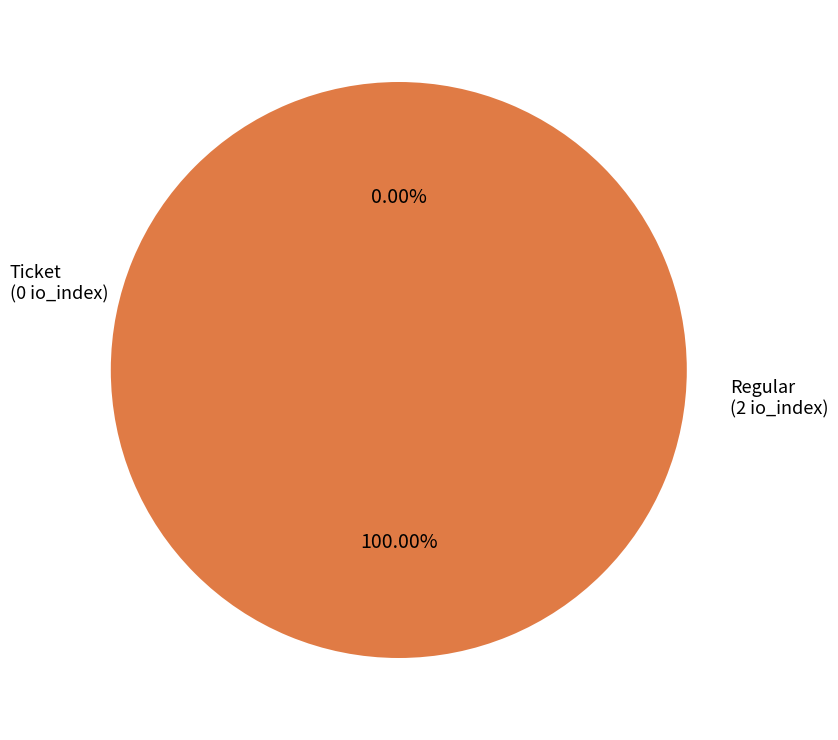

Does Ticket represent more than half of the total?

No